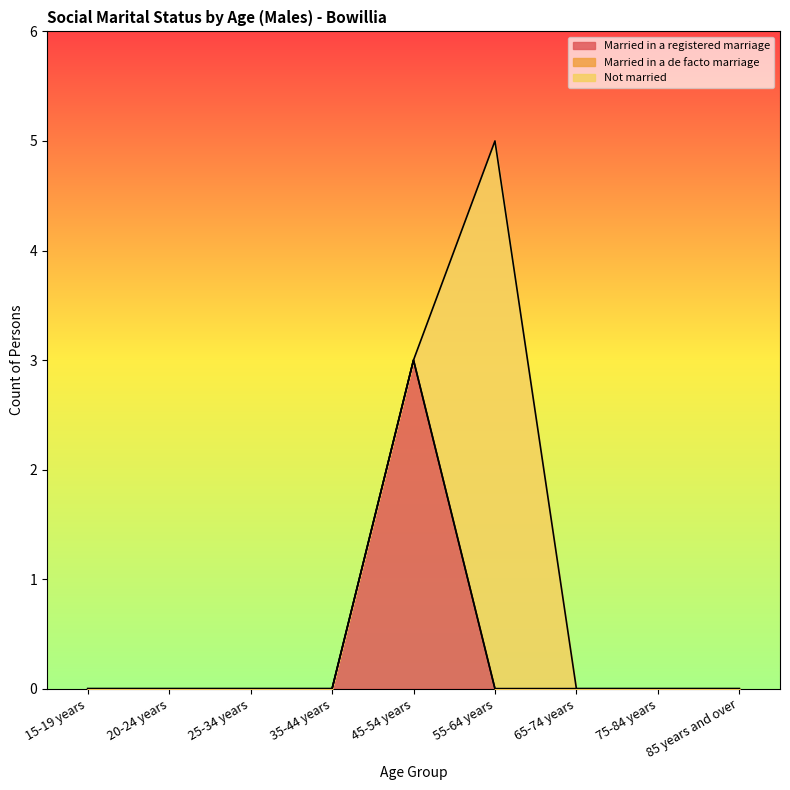

How many times do Not married and Married in a registered marriage cross each other?

1